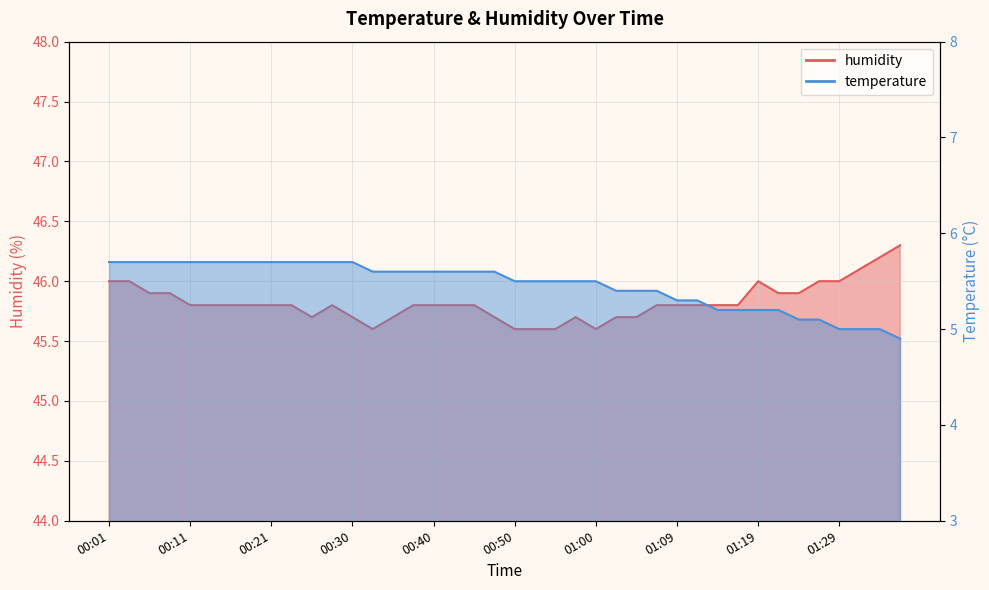

What is the total value across all series at 01:17?

51.0